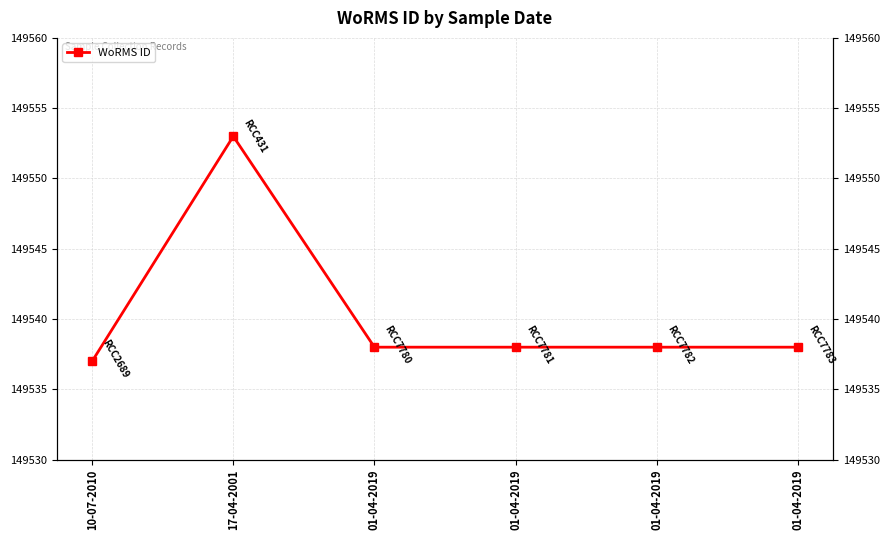

Is this an area chart (filled region under the line)?

No